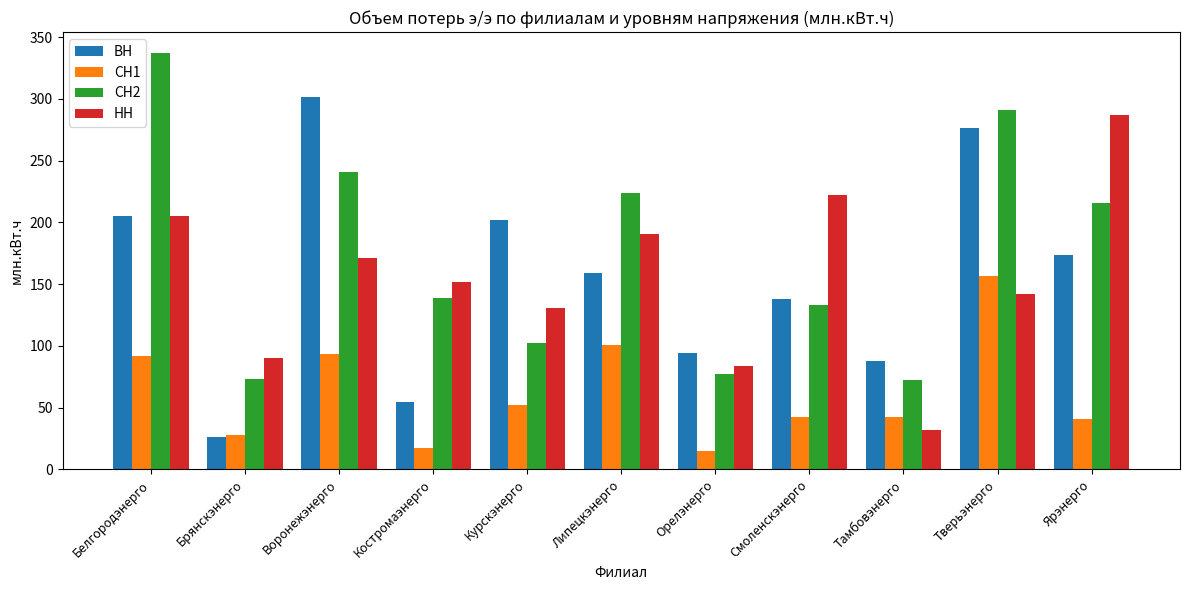

Is it true that НН equals 205.3 at Белгородэнерго?

True